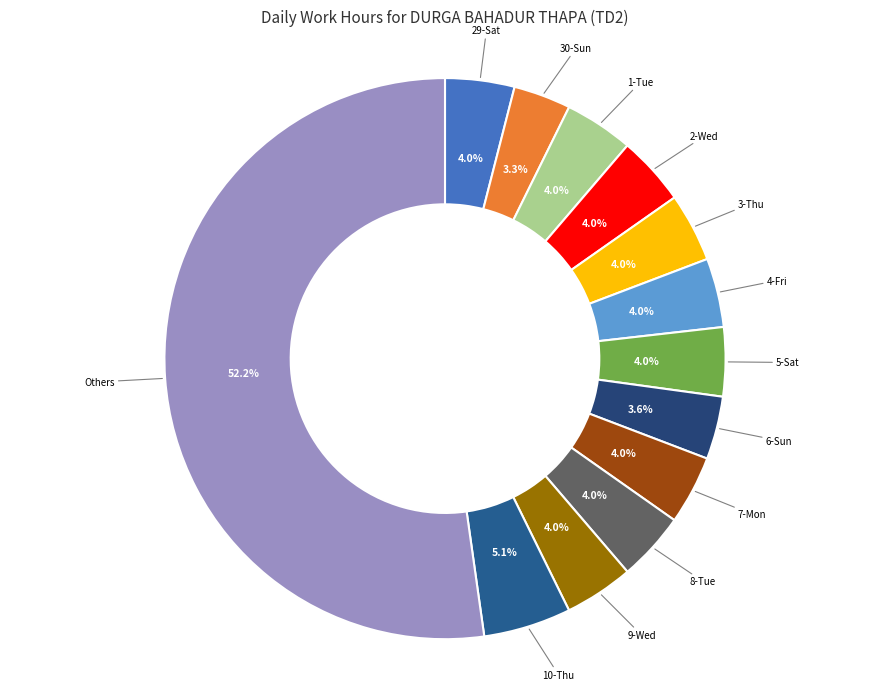

Is there any slice that represents more than half of the pie?

Yes